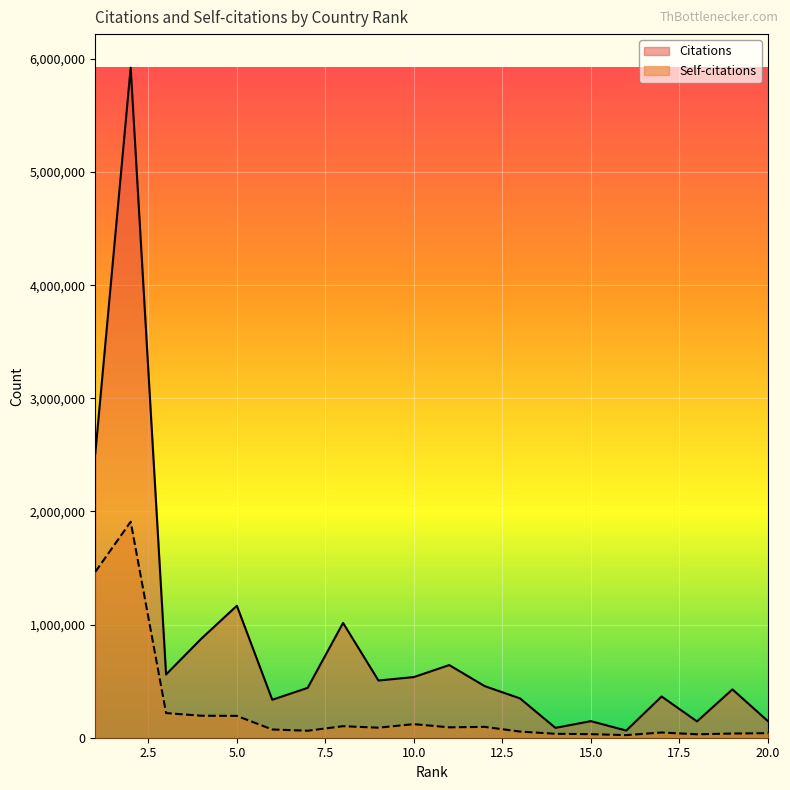

True or false: Self-citations and Citations intersect in this chart.

False